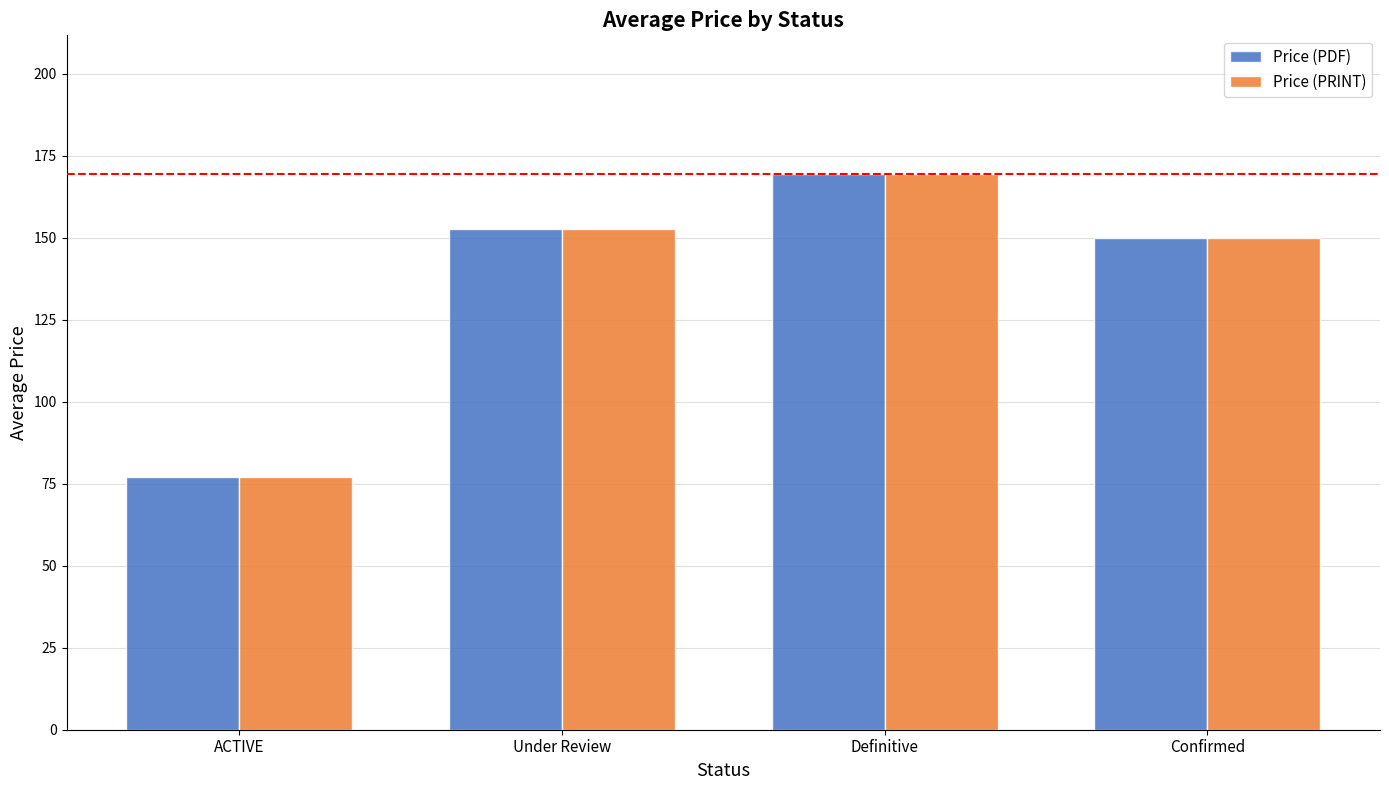

What is the label of the 2nd bar from the right?

Definitive